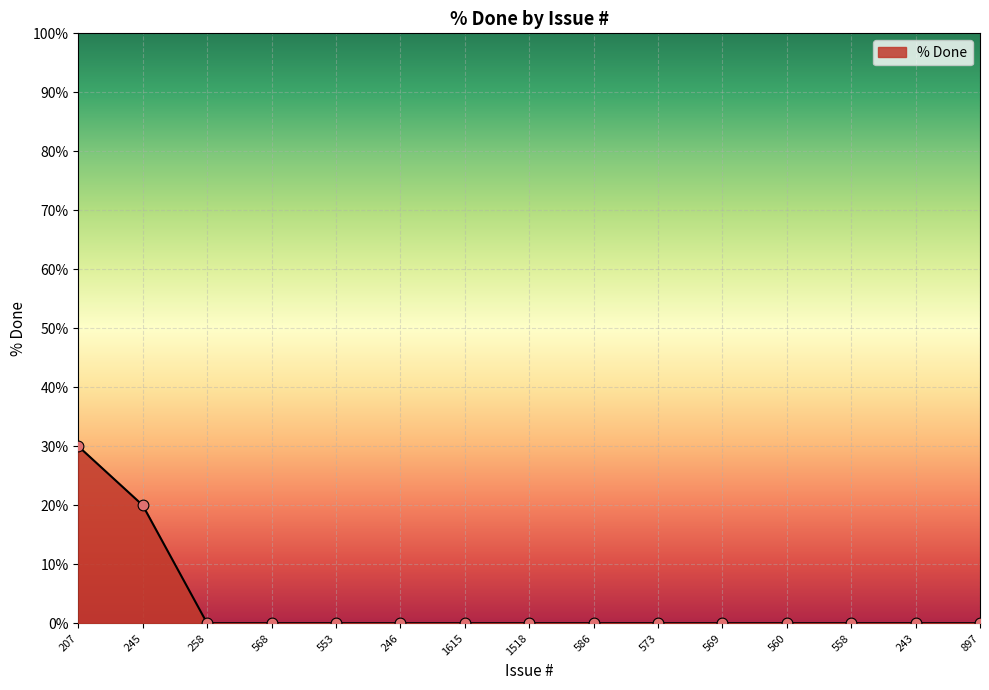

What position from the right is 553?

11